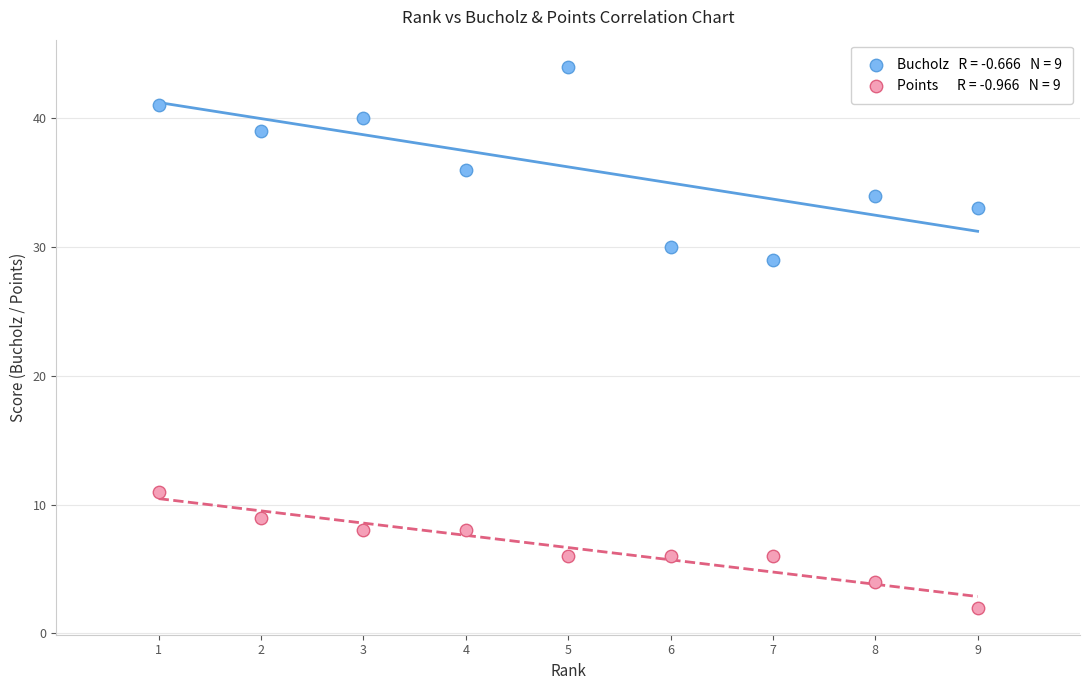

Across all series, what Y value is closest to 23?

29